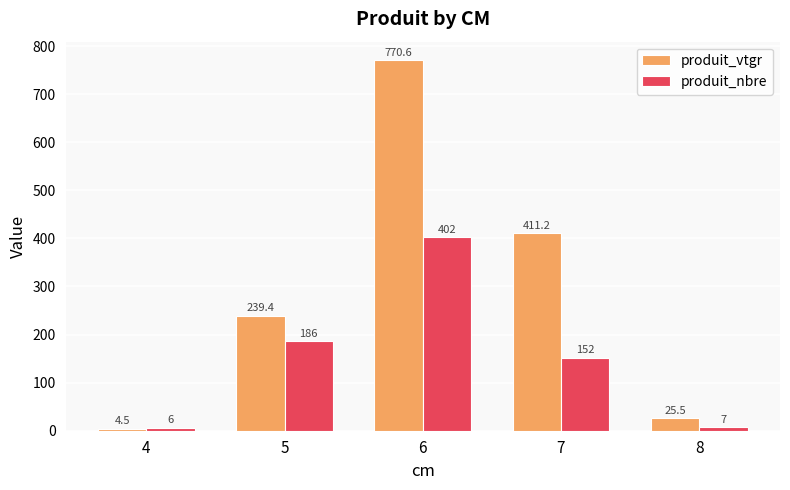

Between 5 and 8, which series saw the biggest shift?

produit_vtgr